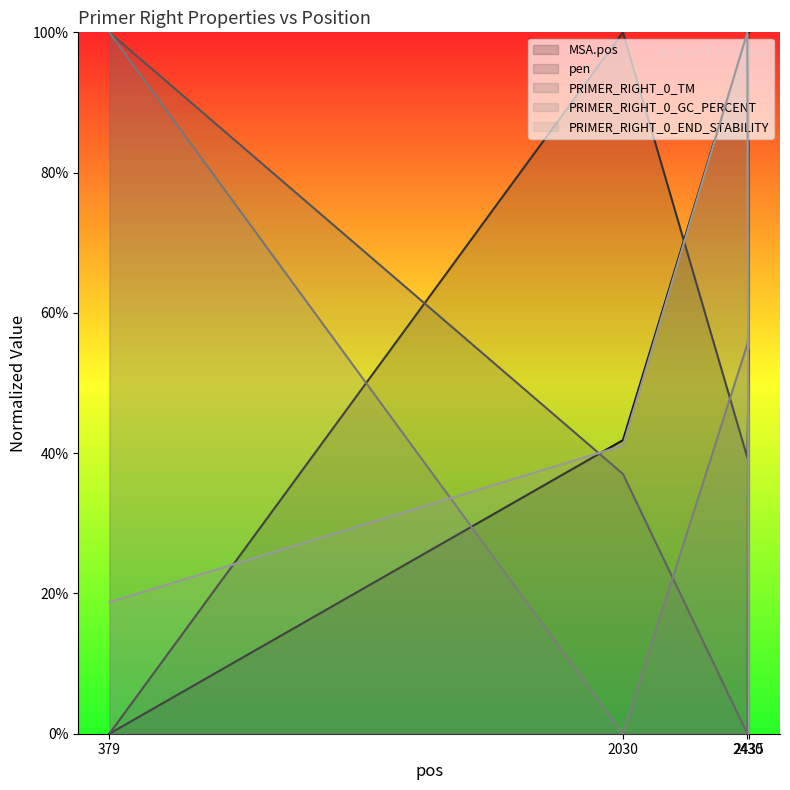

Reading left to right, list all the values displayed in this chart.

MSA.pos: 0.0	41.9	99.9	100.0
pen: 0.0	100.0	39.4	54.6
PRIMER_RIGHT_0_TM: 100.0	37.0	0.0	98.3
PRIMER_RIGHT_0_GC_PERCENT: 100.0	0.0	55.6	57.5
PRIMER_RIGHT_0_END_STABILITY: 18.8	41.1	100.0	0.0